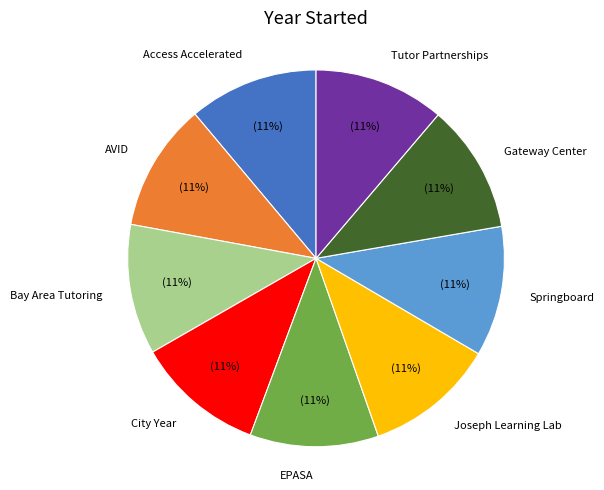

What percentage is the EPASA slice, to the nearest percent?

11%